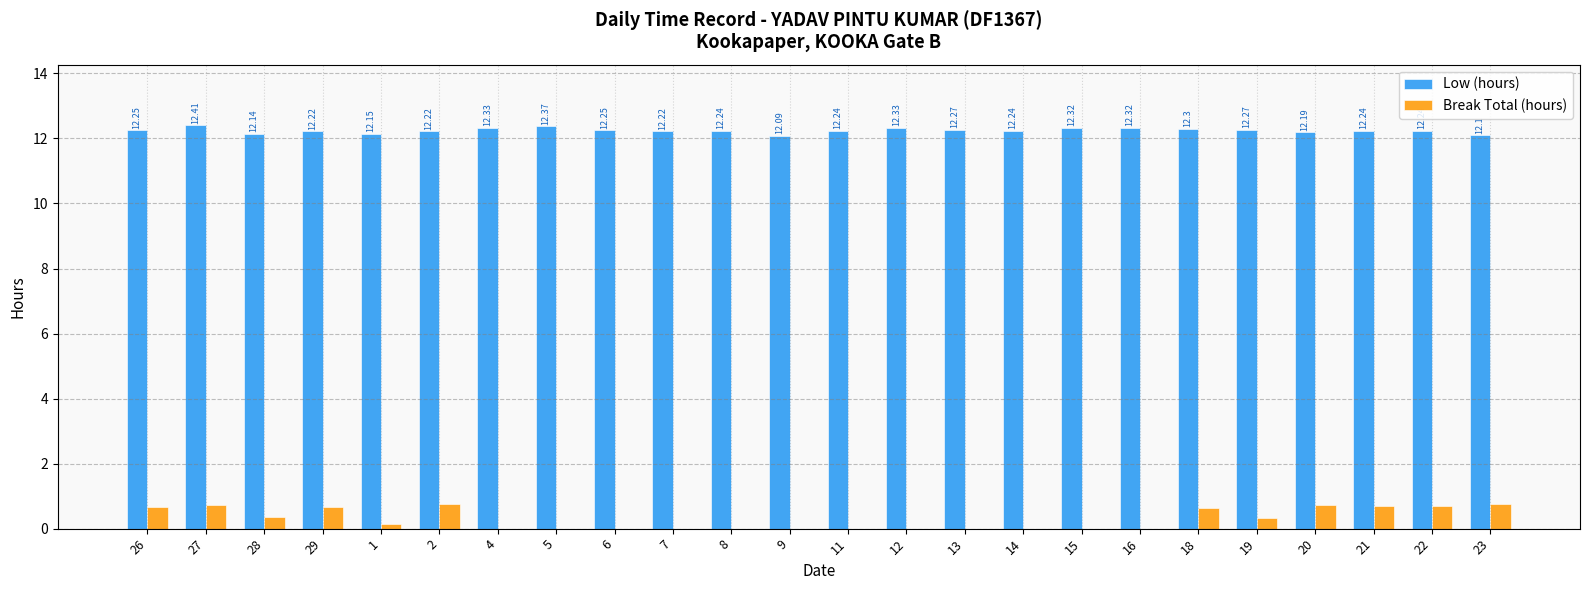

Between 12 and 23, which series saw the biggest shift?

Break Total (hours)